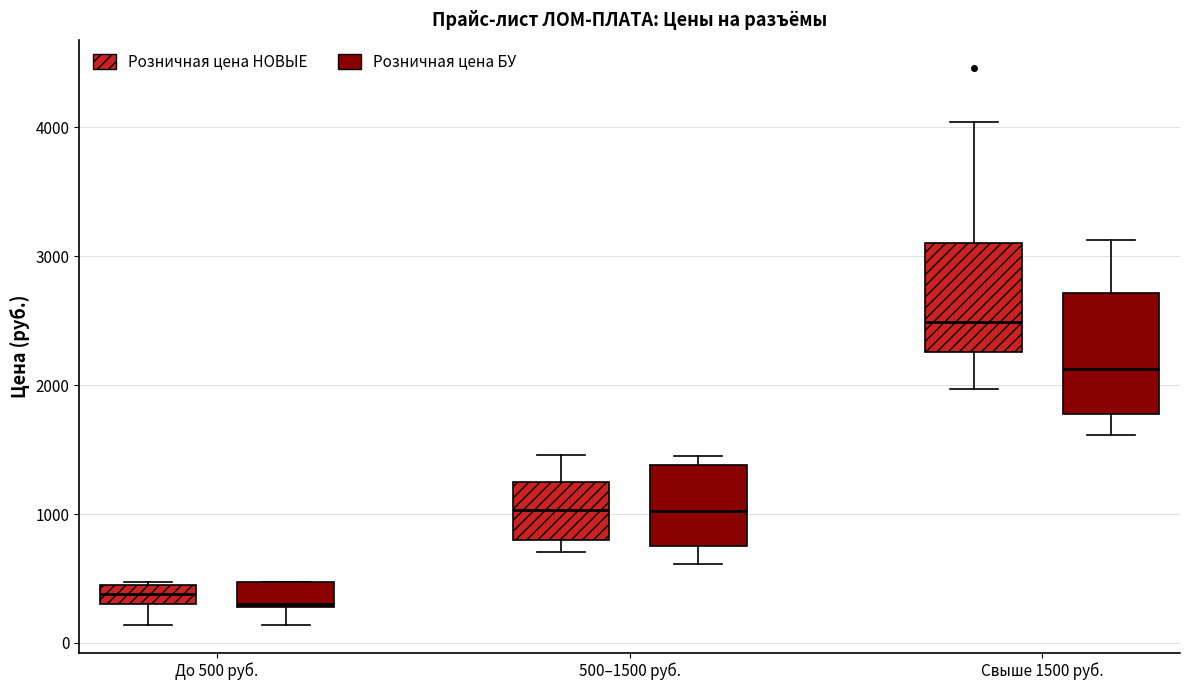

Where is the upper edge of the box for 500–1500 руб. (Розничная цена БУ) on the y-axis? The values are not printed on the chart, so give them approximately, as read against the axis.

1400